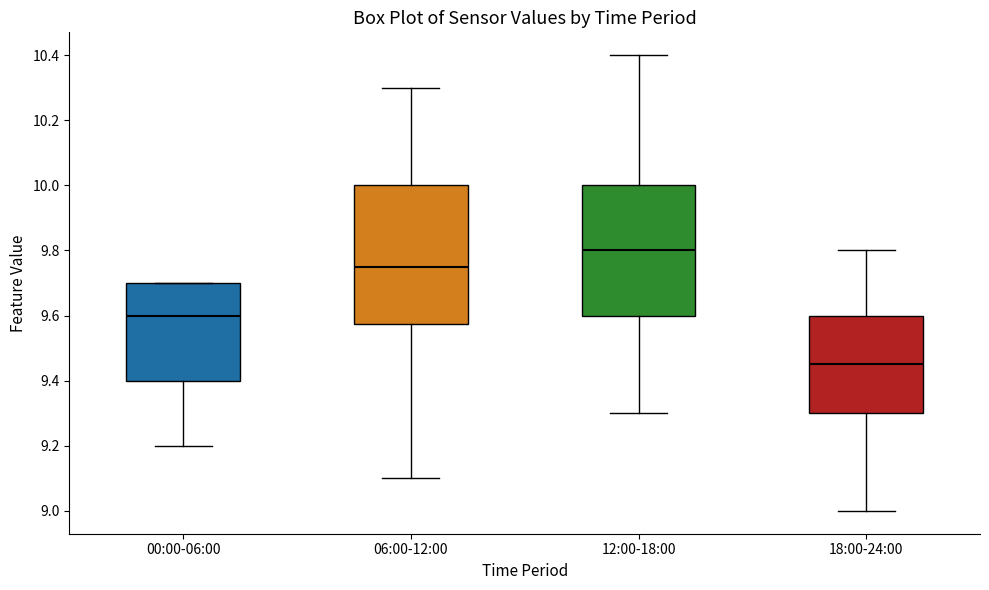

Which box's median line is the highest?

12:00-18:00